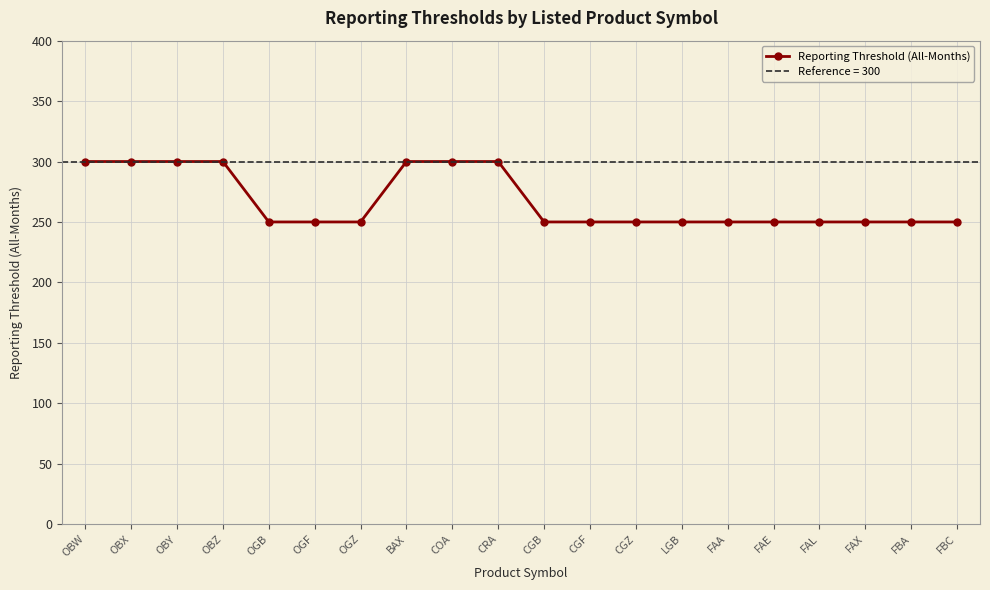

True or false: there are more than 1 points higher than both neighbors.

False